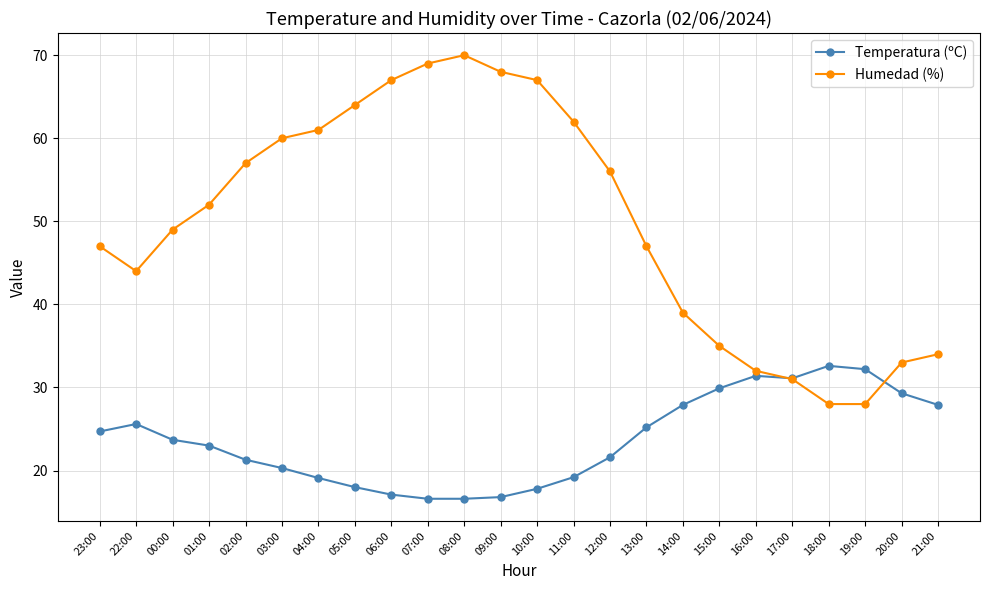

At 11:00, list the series in order from smallest to largest.

Temperatura (ºC), Humedad (%)